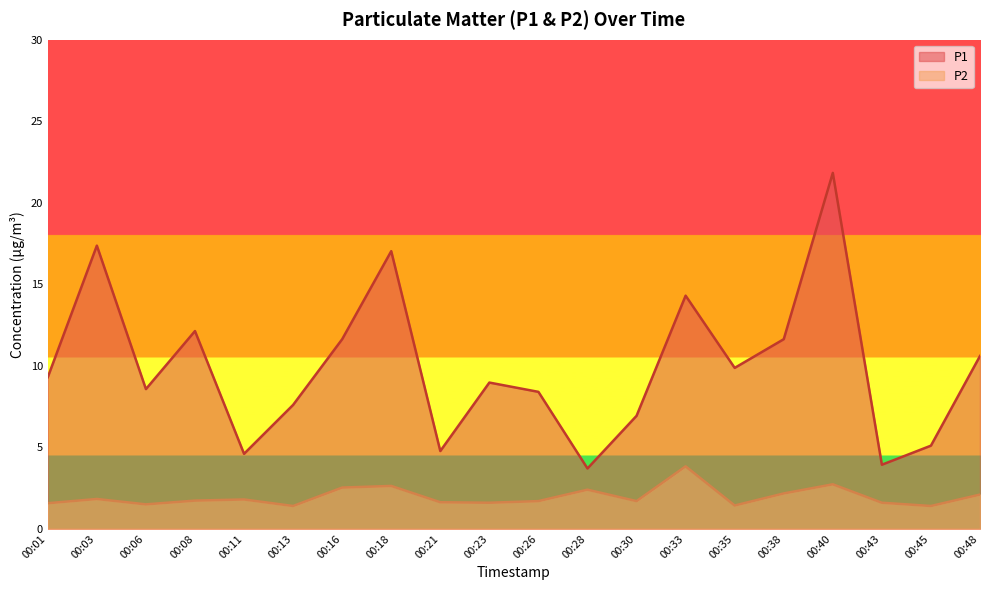

Reading left to right, list all the values displayed in this chart.

P1: 9.3	17.4	8.6	12.1	4.6	7.6	11.6	17.0	4.8	9.0	8.4	3.7	6.9	14.3	9.9	11.6	21.8	3.9	5.1	10.6
P2: 1.6	1.8	1.5	1.7	1.8	1.4	2.5	2.6	1.6	1.6	1.7	2.4	1.7	3.8	1.4	2.2	2.7	1.6	1.4	2.1